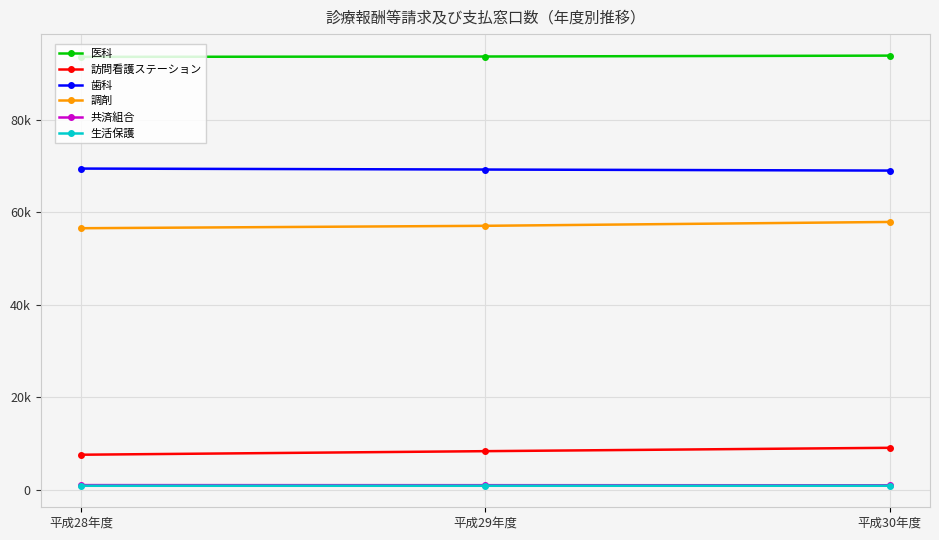

What are all the series names shown in the legend?

医科, 訪問看護ステーション, 歯科, 調剤, 共済組合, 生活保護